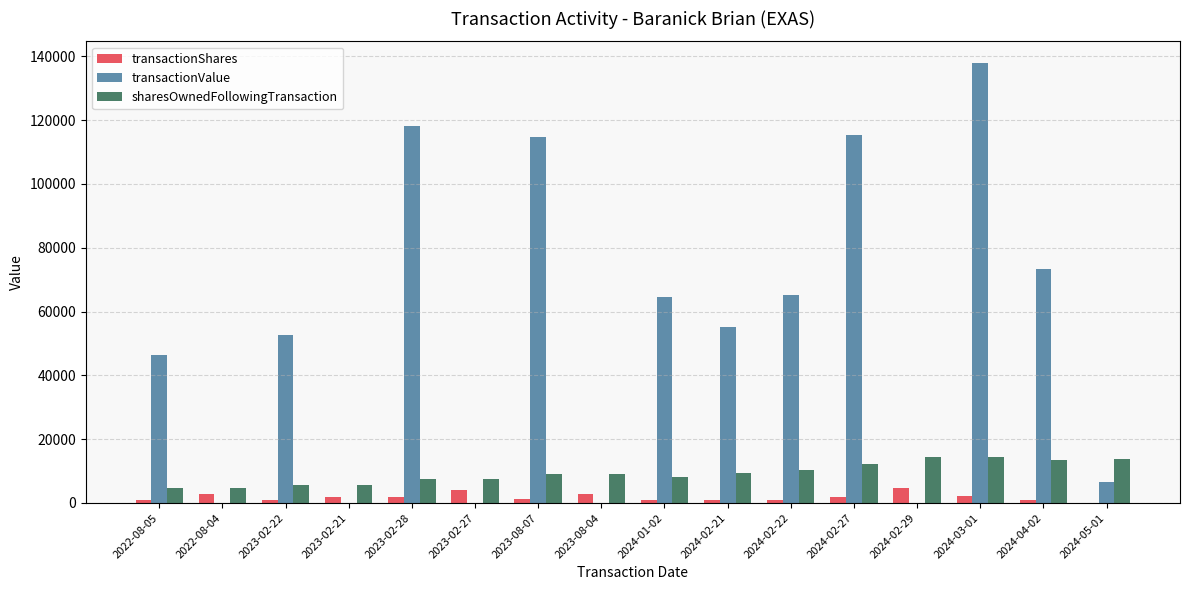

Is the value of transactionShares at 2022-08-05 greater than the value of transactionValue at 2024-03-01?

No